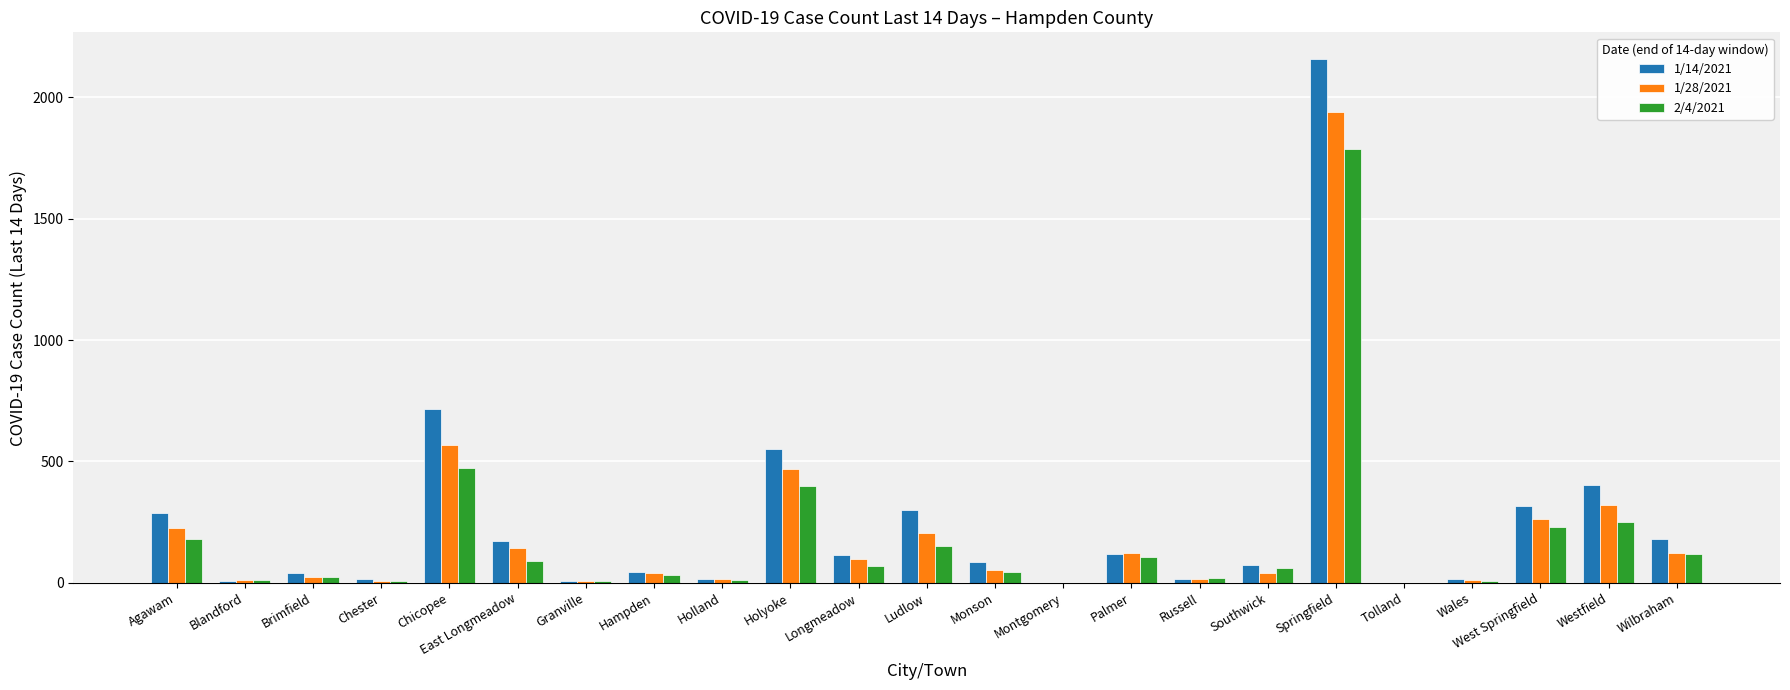

At which category does the chart reach its peak across all series?

Springfield